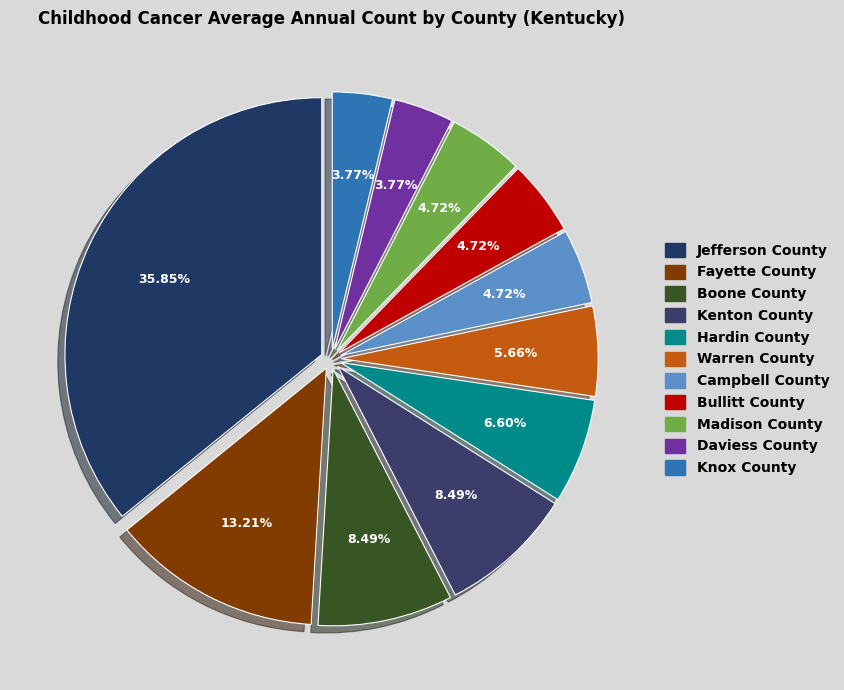

Rank the categories by value from lowest to highest.

Daviess County, Knox County, Campbell County, Bullitt County, Madison County, Warren County, Hardin County, Boone County, Kenton County, Fayette County, Jefferson County